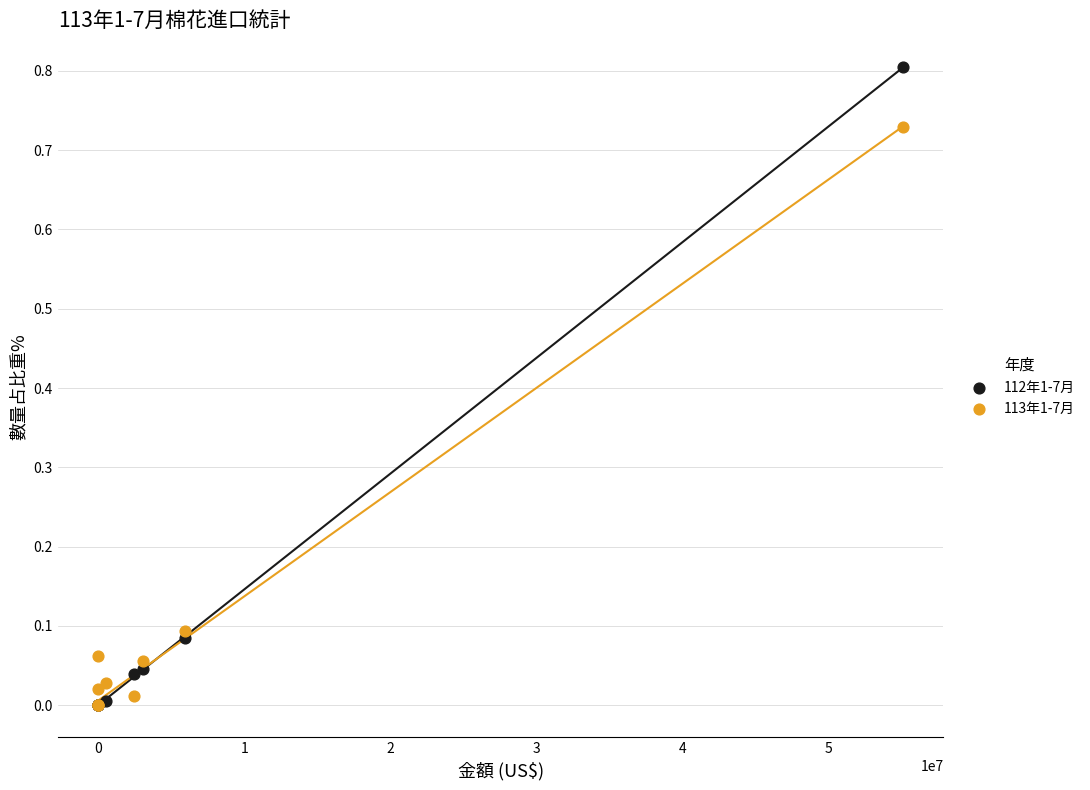

What are all the series names shown in the legend?

112年1-7月, 113年1-7月